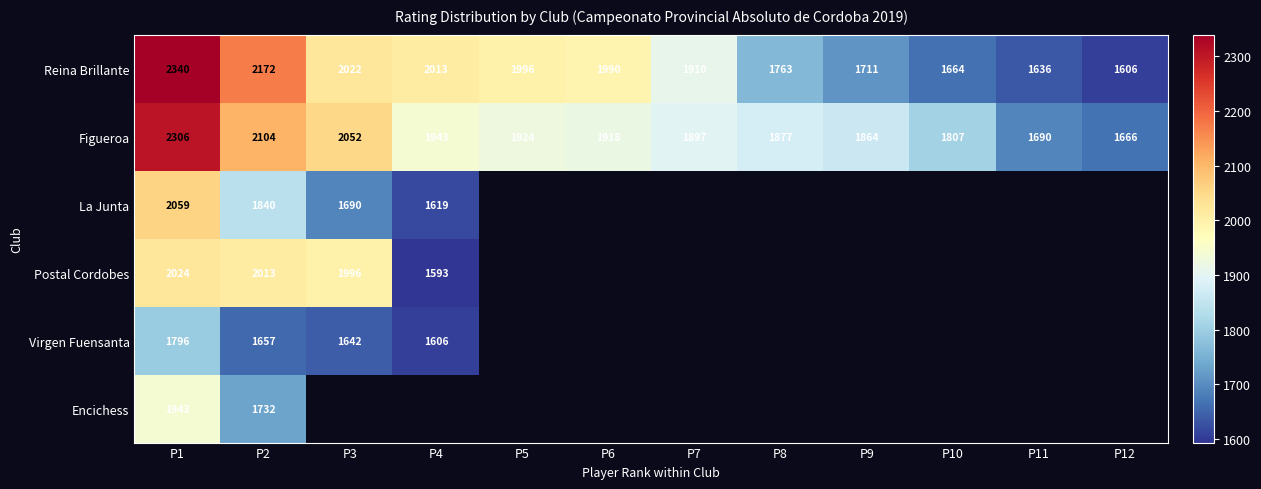

What is the smallest value displayed?

1593.0